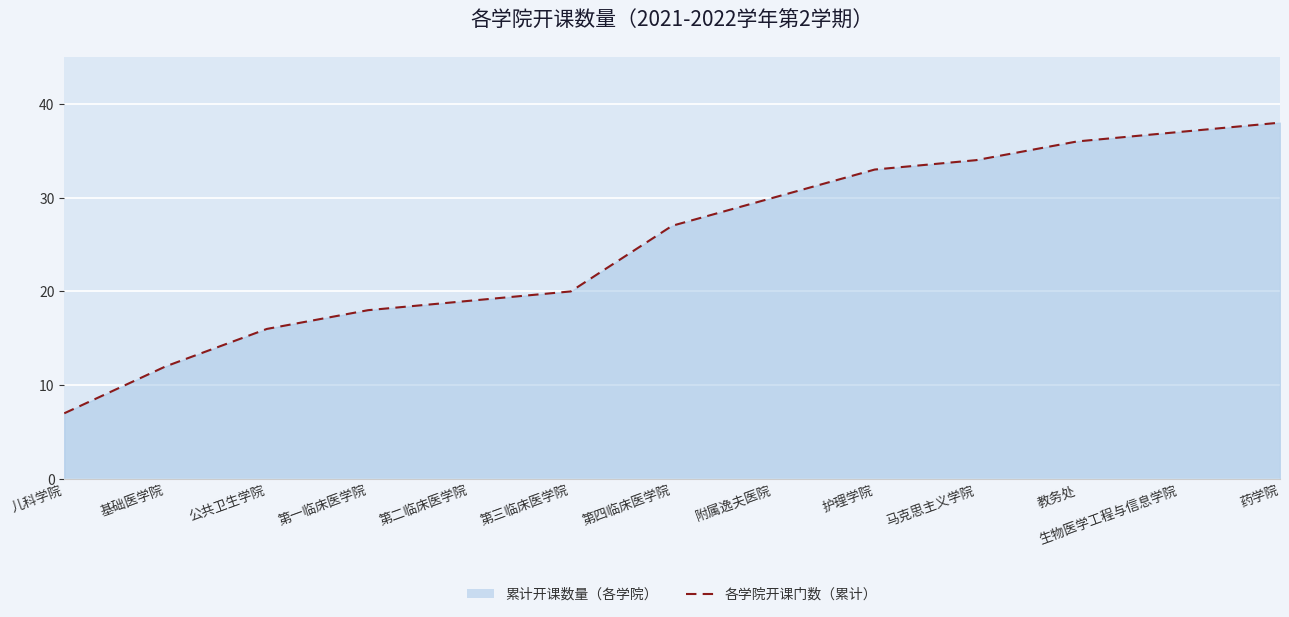

Reading left to right, transcribe all the data shown in this chart.

儿科学院=7	基础医学院=12	公共卫生学院=16	第一临床医学院=18	第二临床医学院=19	第三临床医学院=20	第四临床医学院=27	附属逸夫医院=30	护理学院=33	马克思主义学院=34	教务处=36	生物医学工程与信息学院=37	药学院=38